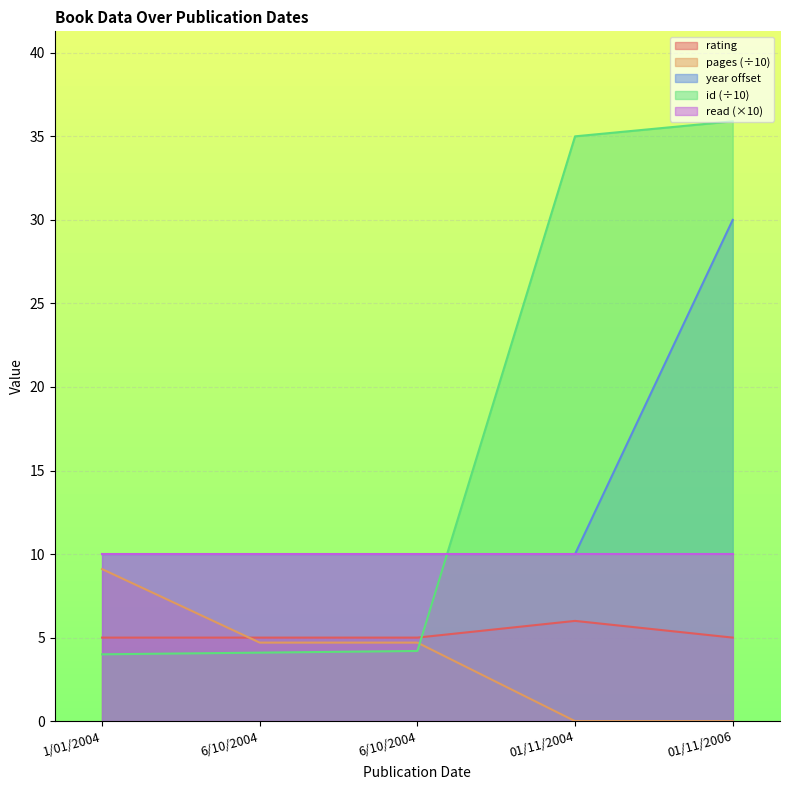

What is the label of the 5th point from the right?

1/01/2004